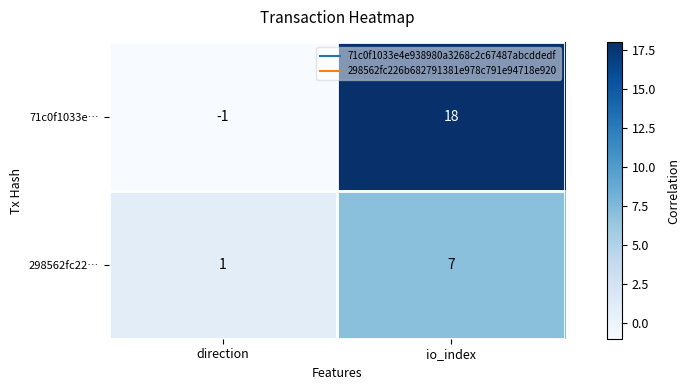

What is the sum of all 71c0f1033e… values?

17